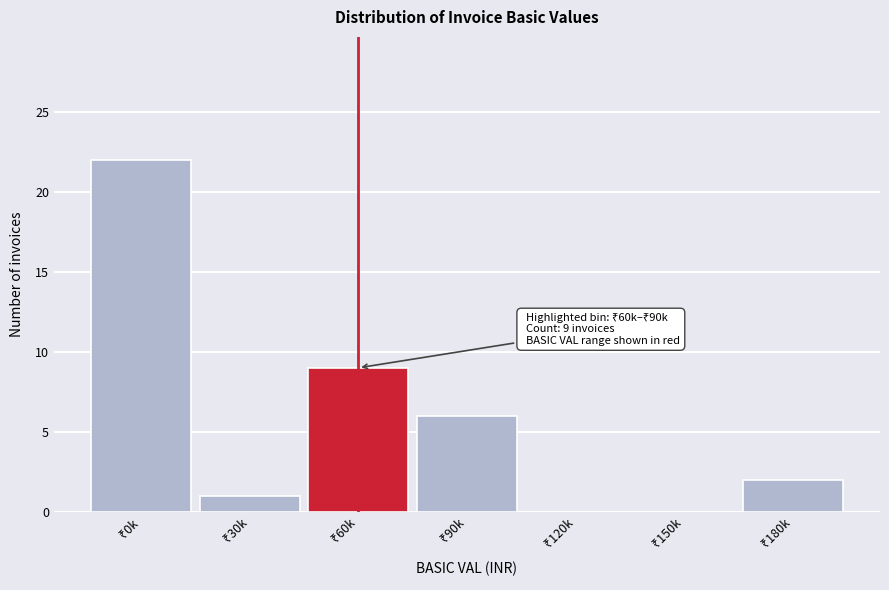

What is the maximum value shown in the chart?

22